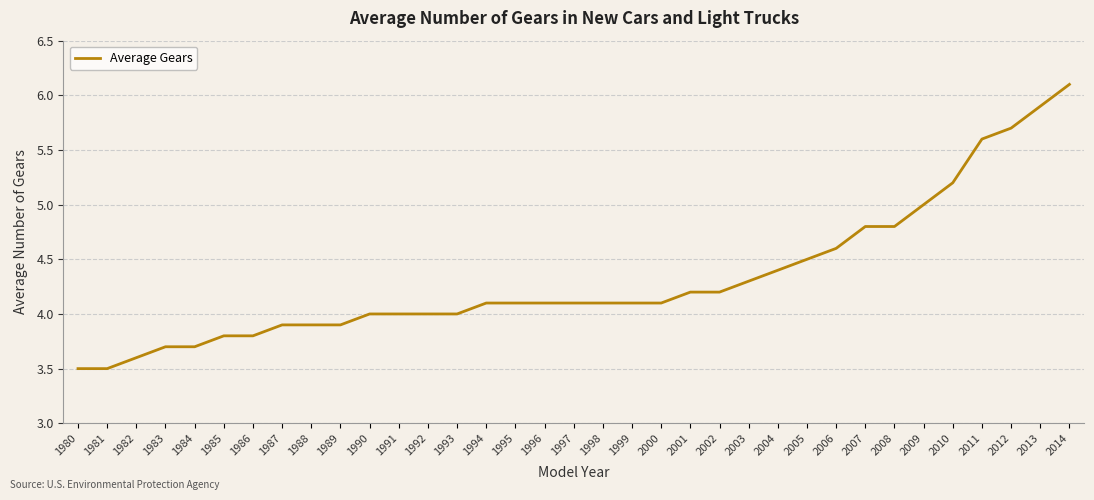

What is the minimum value shown in the chart?

3.5